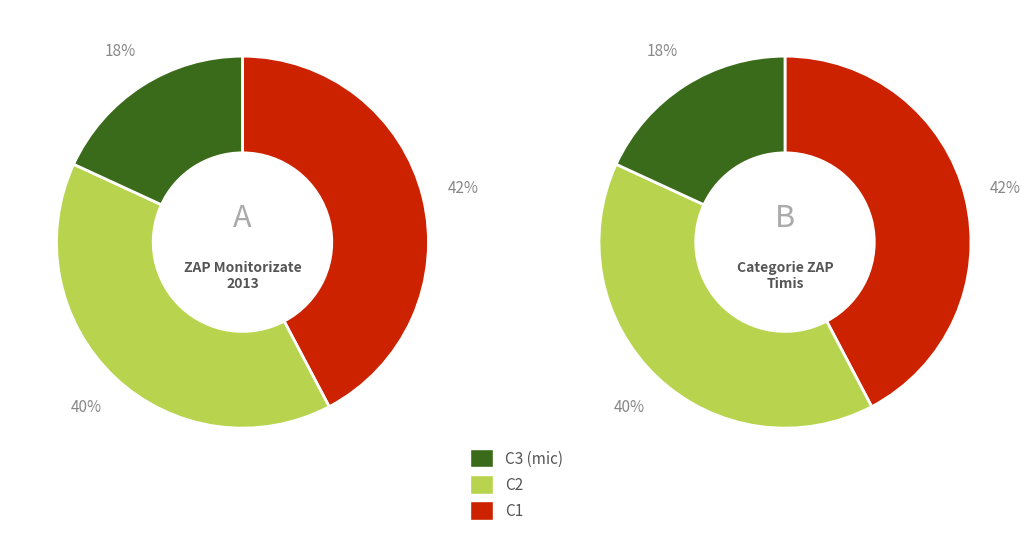

Is C3 the majority of the pie?

No